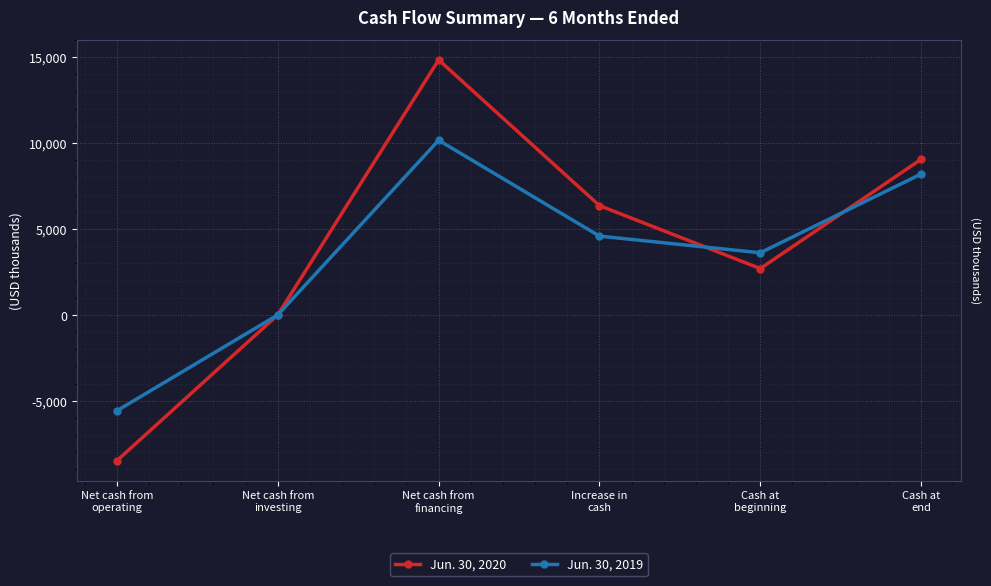

Rank the series by their average value, from highest to lowest.

Jun. 30, 2020, Jun. 30, 2019